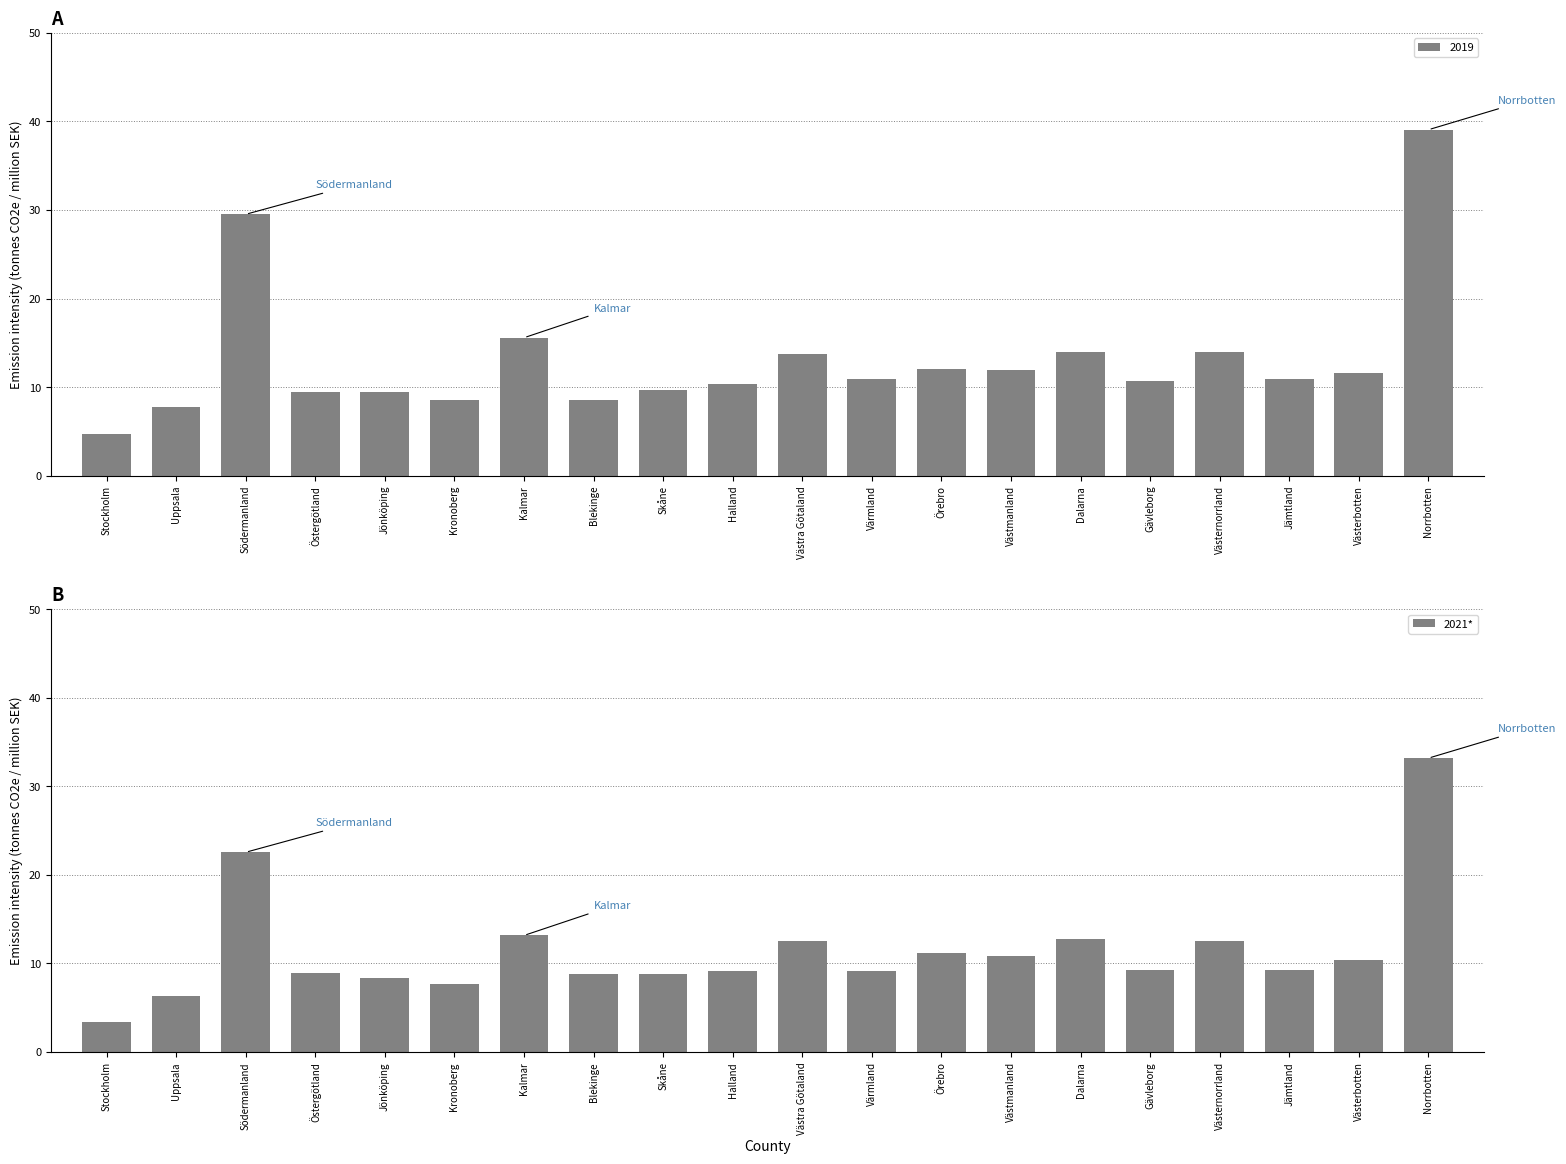

Are the bars horizontal?

No